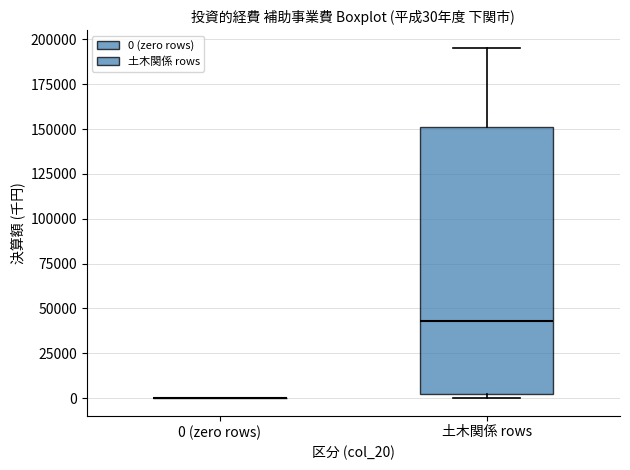

Which box is the tallest, from its lower edge to its upper edge?

土木関係 rows